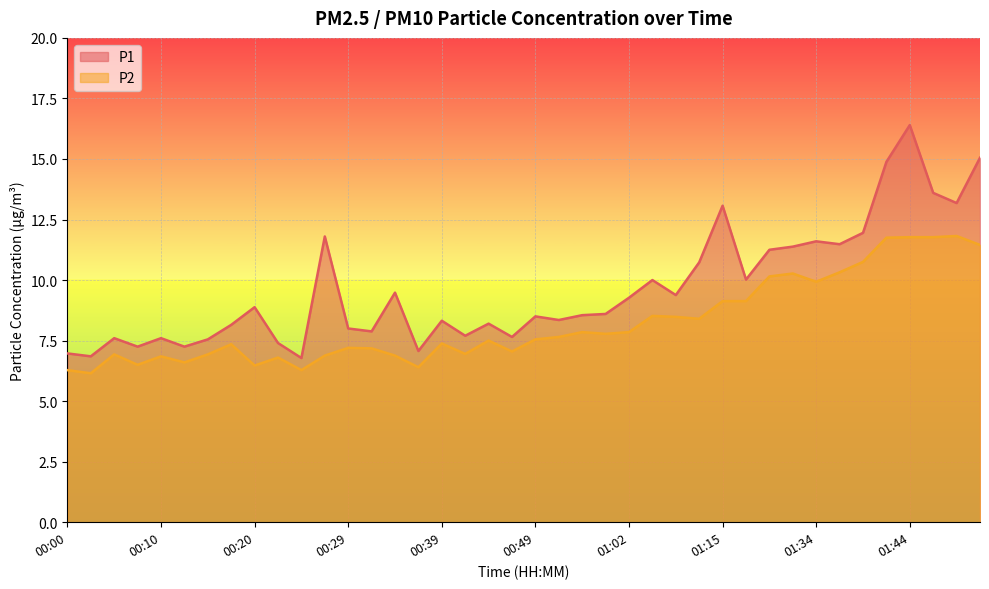

How many lines are shown in the chart?

2